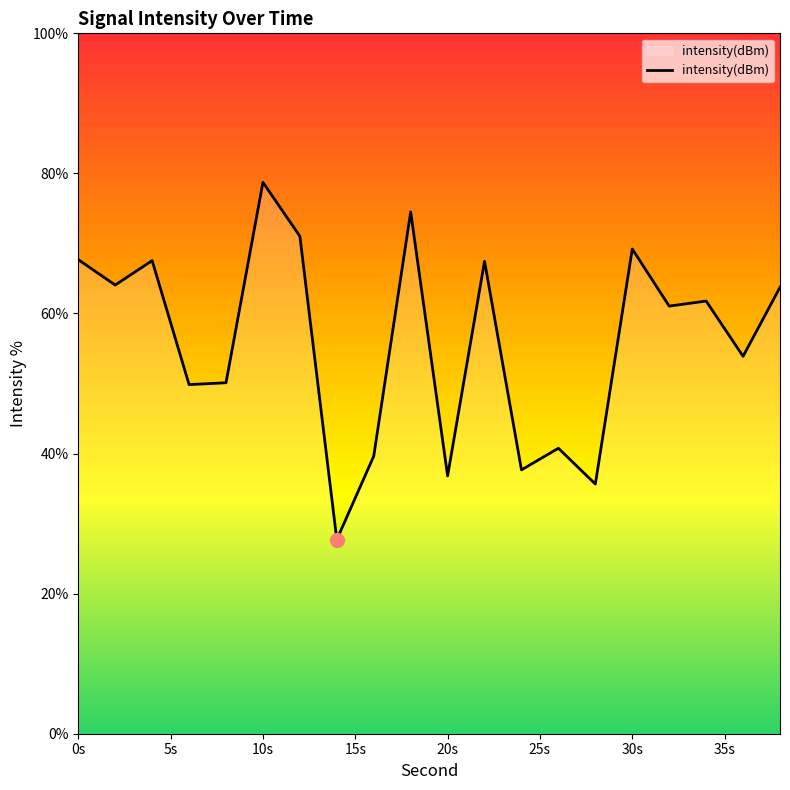

What is the smallest value displayed?

27.7